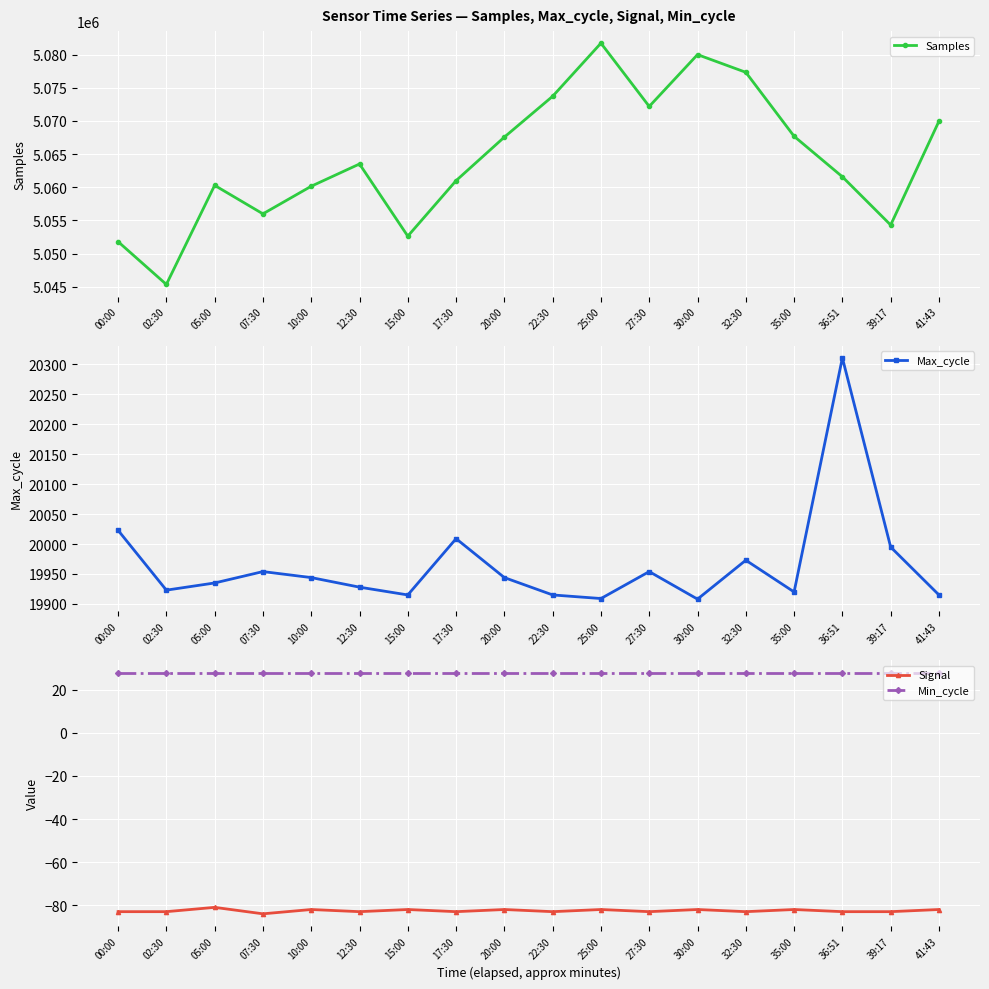

Is the value of Signal at 15:00 greater than the value of Samples at 05:00?

No